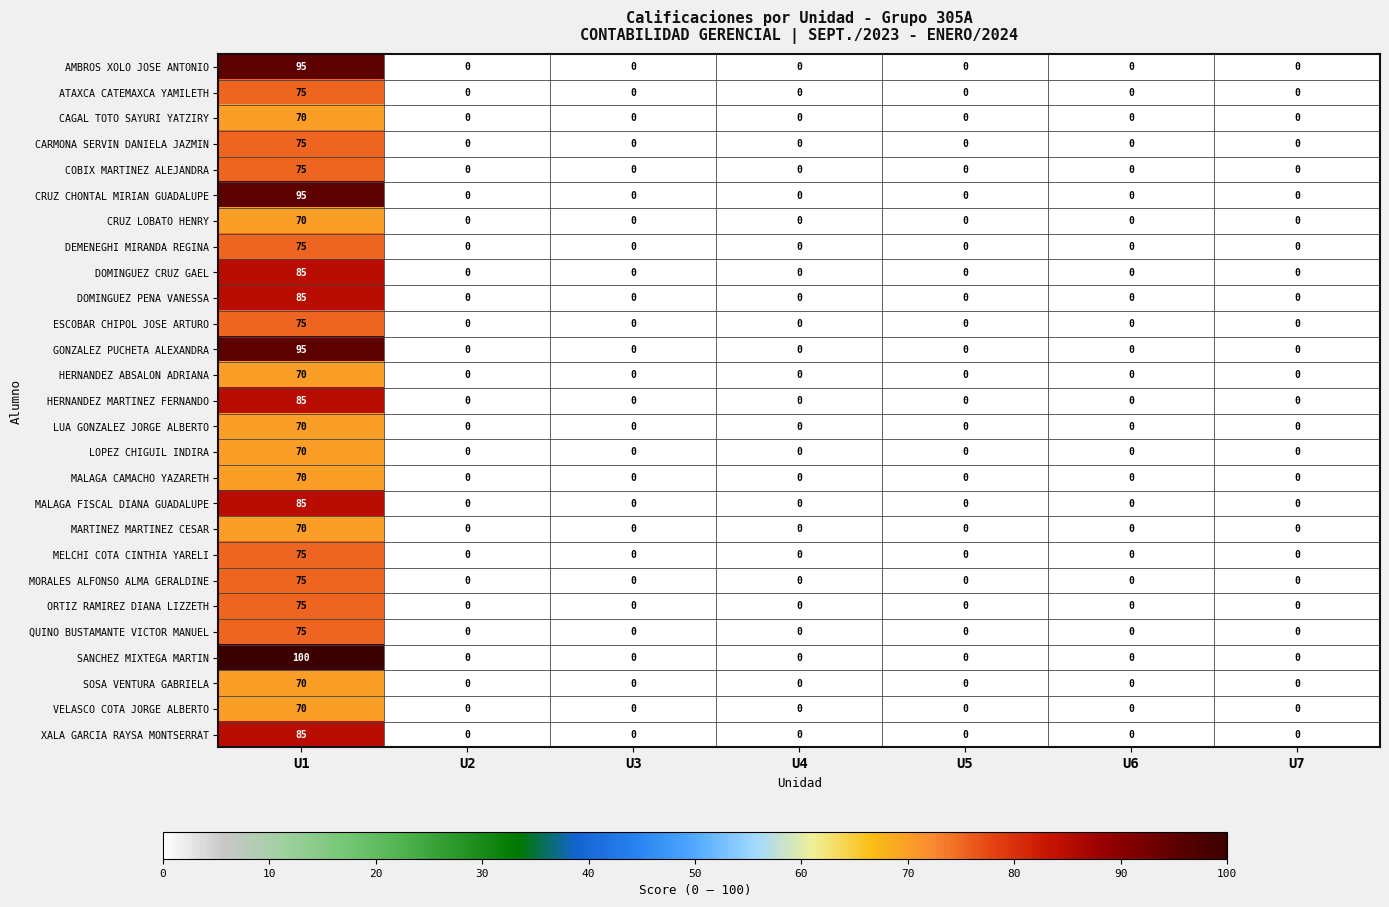

What is the highest value of the DEMENEGHI MIRANDA REGINA series?

75